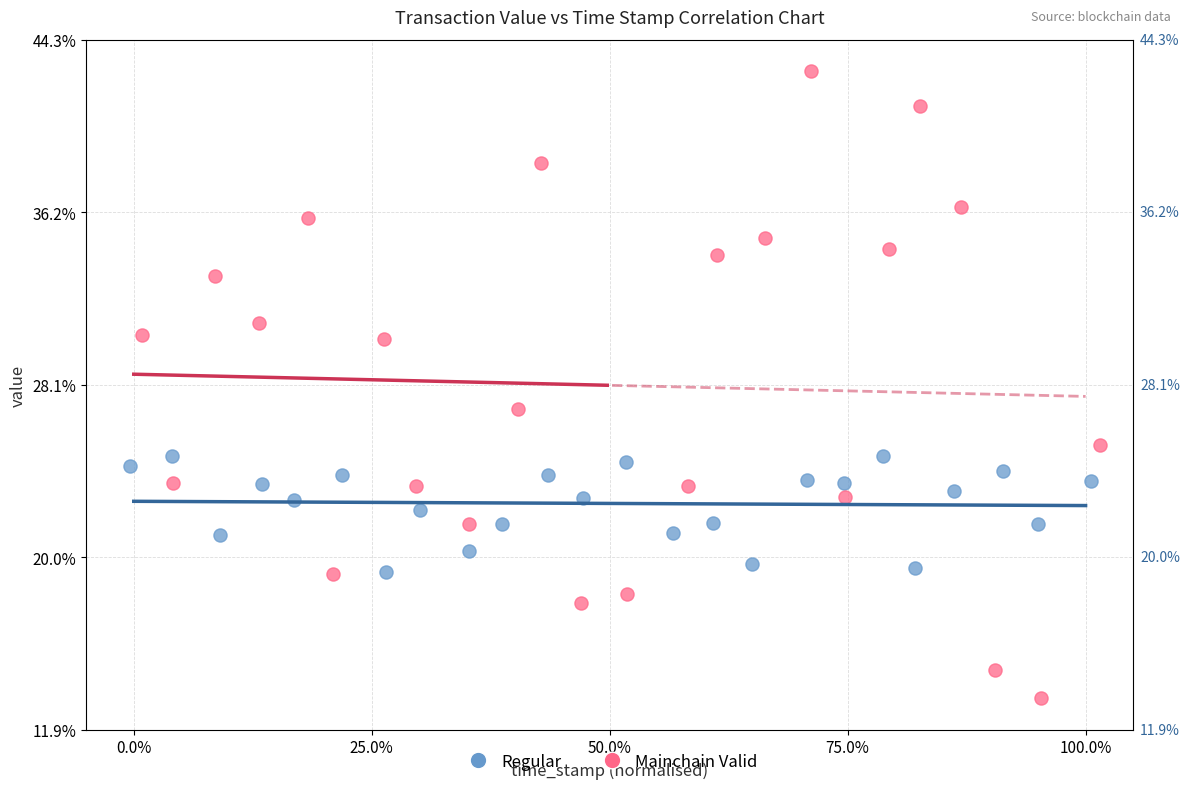

Which series contains the lowest Y value?

Mainchain Valid